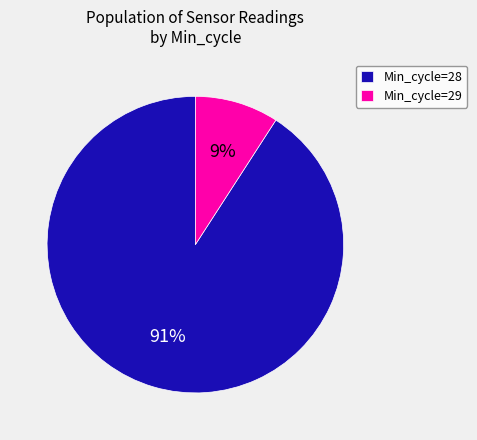

To the nearest percent, what portion does Min_cycle=28 represent?

91%